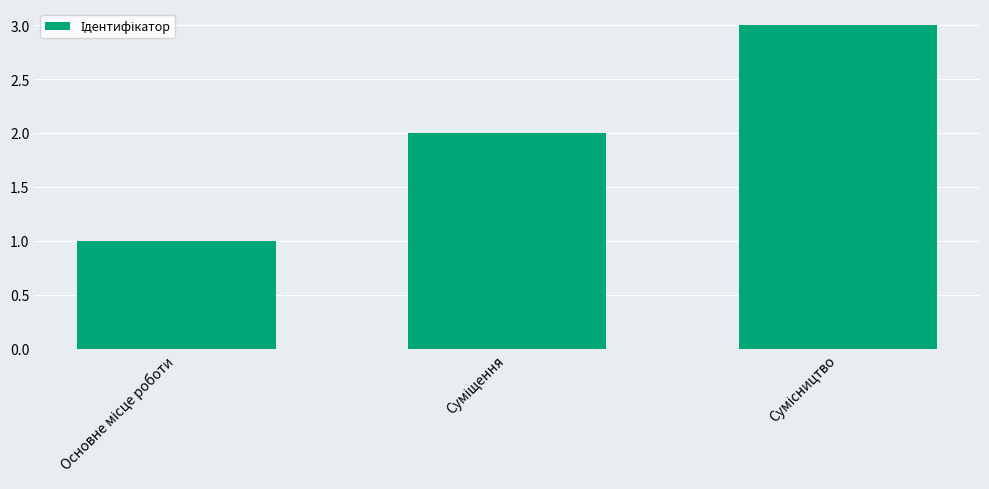

What is the sum of all values?

6